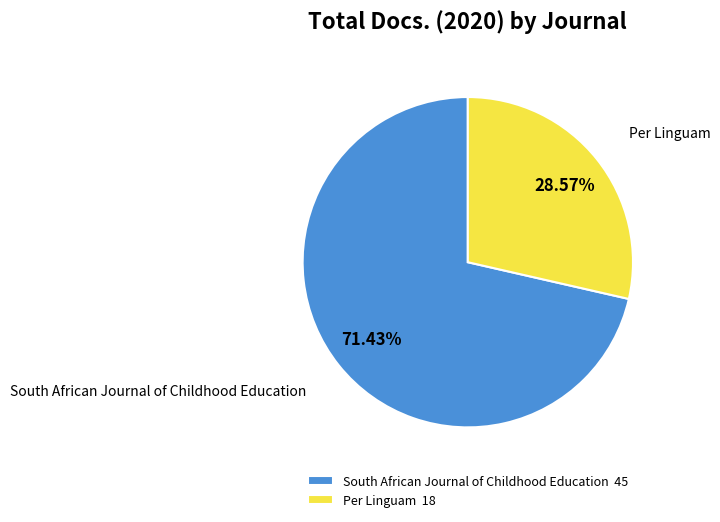

Approximately how many times larger is the value at South African Journal of Childhood Education compared to Per Linguam?

2.5